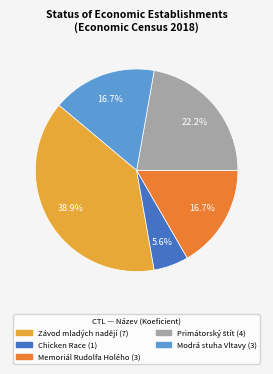

How many slices are in this pie chart?

5